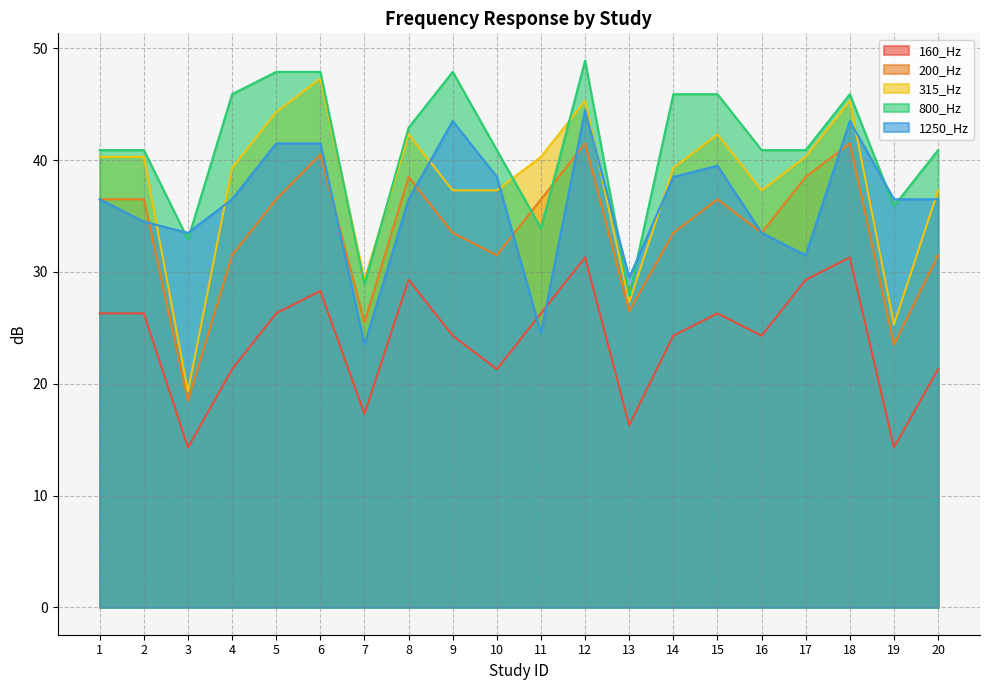

Reading left to right, what are all the values shown in this chart?

160_Hz: 1=26.3	2=26.3	3=14.3	4=21.3	5=26.3	6=28.3	7=17.3	8=29.3	9=24.3	10=21.3	11=26.3	12=31.3	13=16.3	14=24.3	15=26.3	16=24.3	17=29.3	18=31.3	19=14.3	20=21.3
200_Hz: 1=36.5	2=36.5	3=18.5	4=31.5	5=36.5	6=40.5	7=25.5	8=38.5	9=33.5	10=31.5	11=36.5	12=41.5	13=26.5	14=33.5	15=36.5	16=33.5	17=38.5	18=41.5	19=23.5	20=31.5
315_Hz: 1=40.3	2=40.3	3=19.3	4=39.3	5=44.3	6=47.3	7=29.3	8=42.3	9=37.3	10=37.3	11=40.3	12=45.3	13=27.3	14=39.3	15=42.3	16=37.3	17=40.3	18=45.3	19=25.3	20=37.3
800_Hz: 1=40.9	2=40.9	3=32.9	4=45.9	5=47.9	6=47.9	7=28.9	8=42.9	9=47.9	10=40.9	11=33.9	12=48.9	13=27.9	14=45.9	15=45.9	16=40.9	17=40.9	18=45.9	19=35.9	20=40.9
1250_Hz: 1=36.5	2=34.5	3=33.5	4=36.5	5=41.5	6=41.5	7=23.5	8=36.5	9=43.5	10=38.5	11=24.5	12=44.5	13=29.5	14=38.5	15=39.5	16=33.5	17=31.5	18=43.5	19=36.5	20=36.5